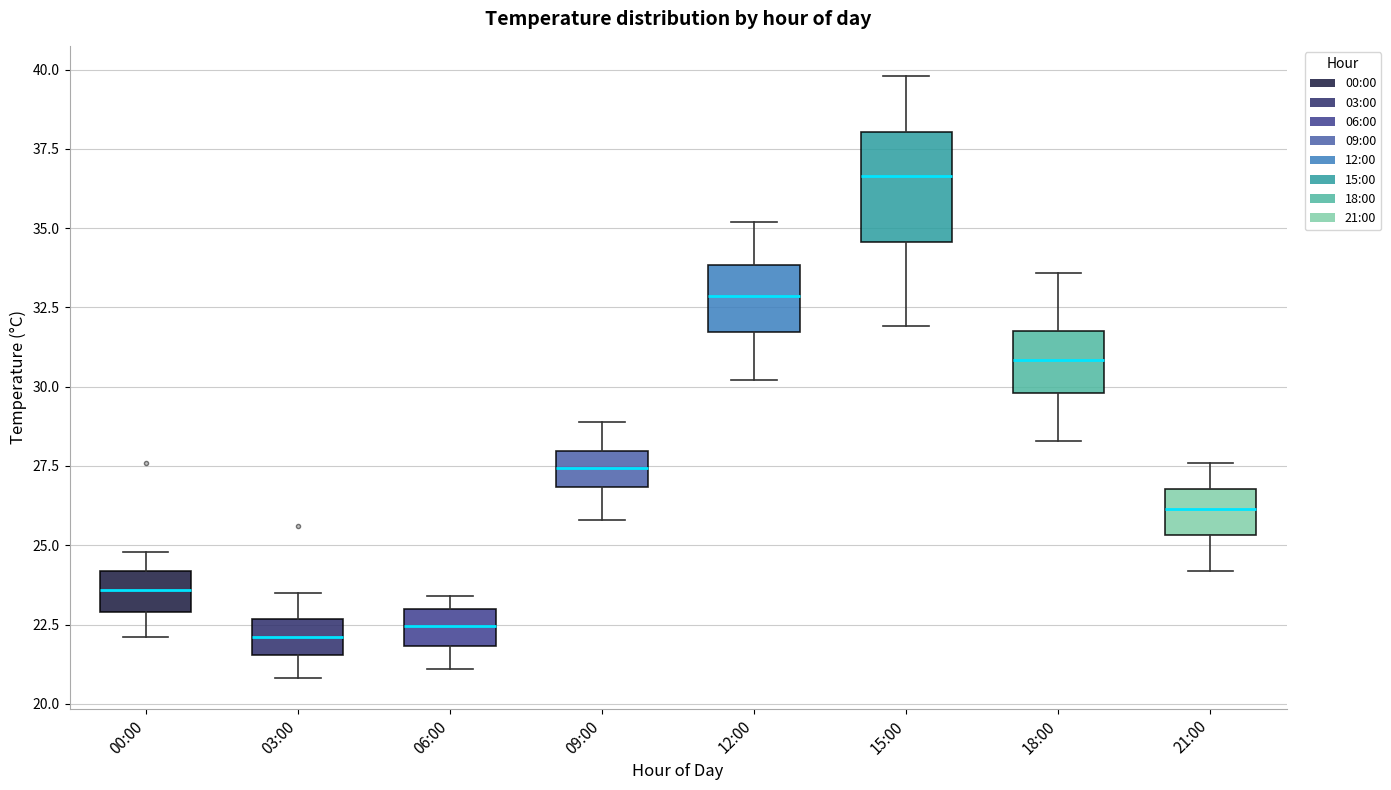

Where is the lower edge of the box for 06:00 on the y-axis? The values are not printed on the chart, so give them approximately, as read against the axis.

22.0